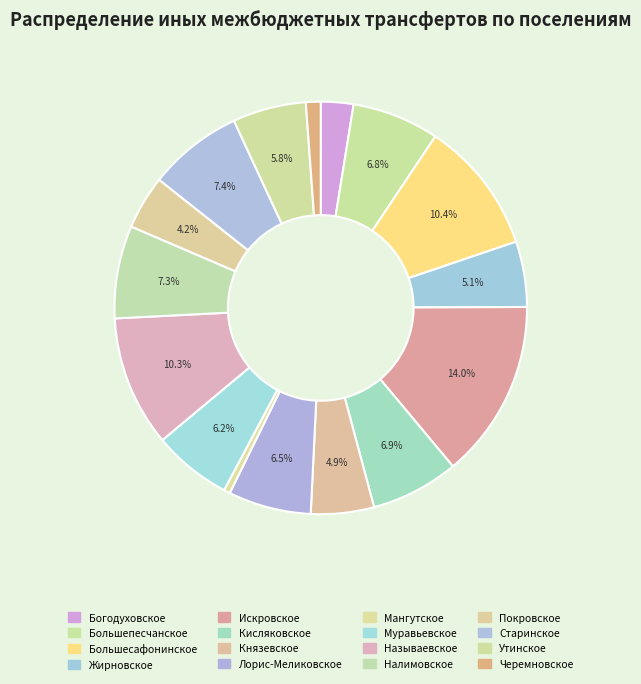

Does any single category account for the majority?

No